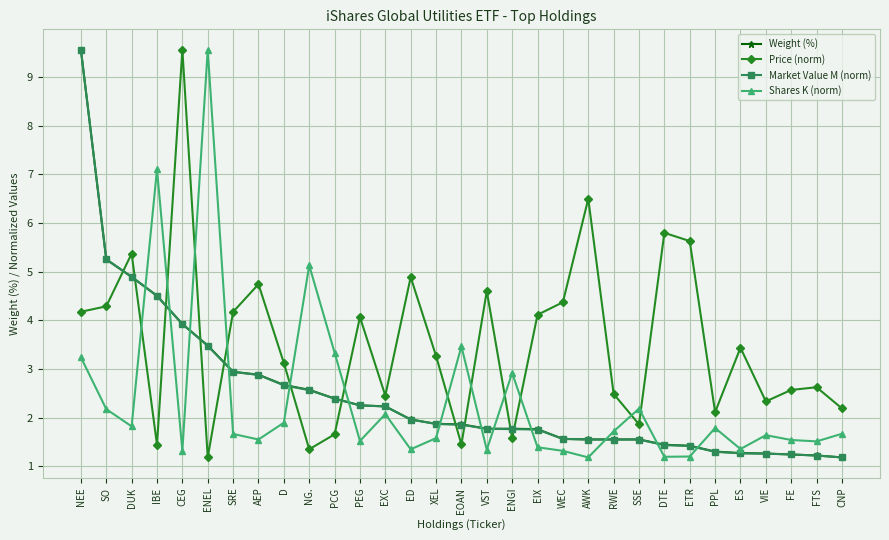

Is it true that Shares K (norm) equals 1.5 at FE?

True